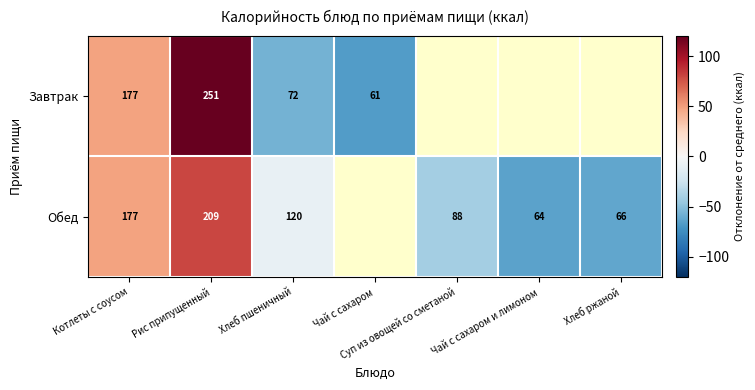

The value of Обед at Хлеб ржаной is 66.0. True or false?

True